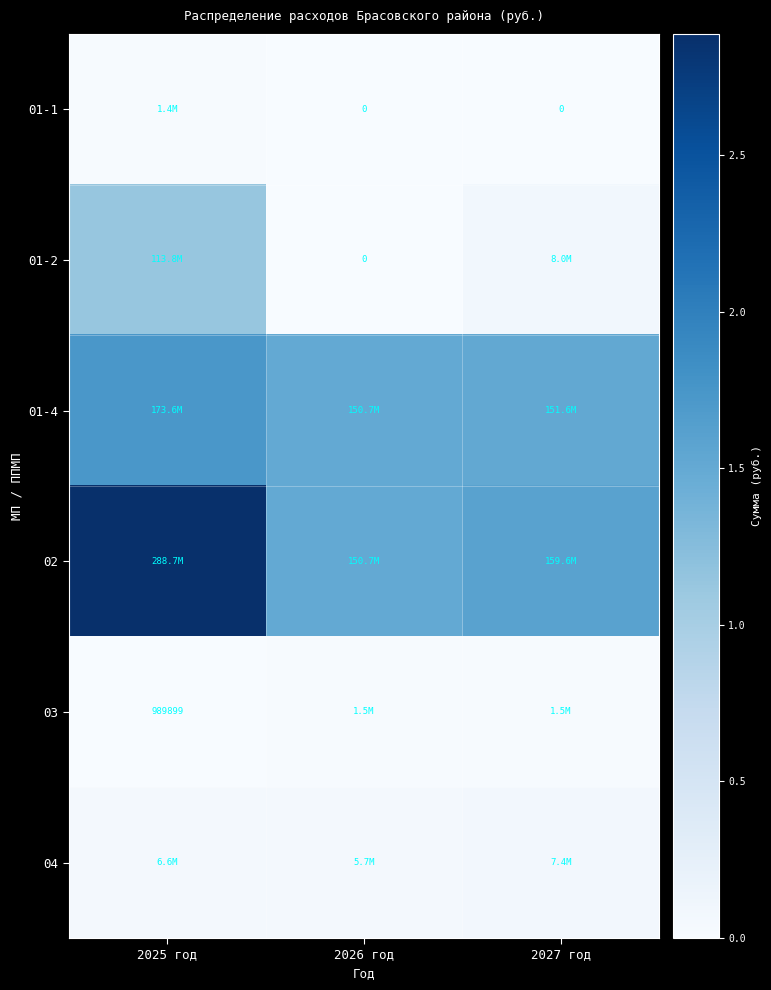

Rank the series by their maximum value, from highest to lowest.

02, 01-4, 01-2, 04, 03, 01-1